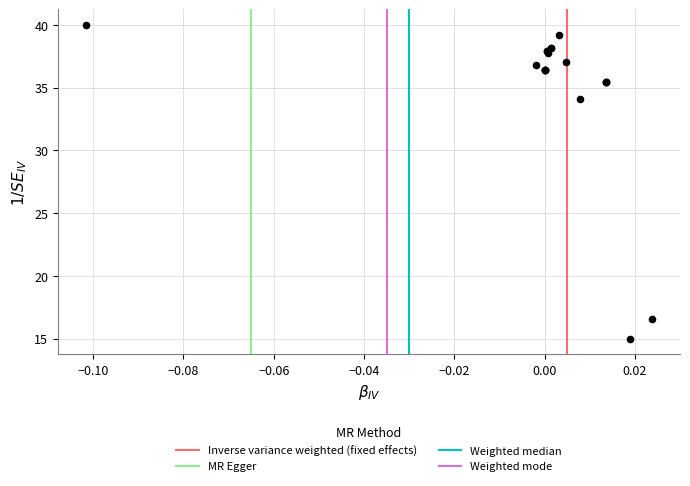

What Y value in the scatter plot is closest to 27?

34.1